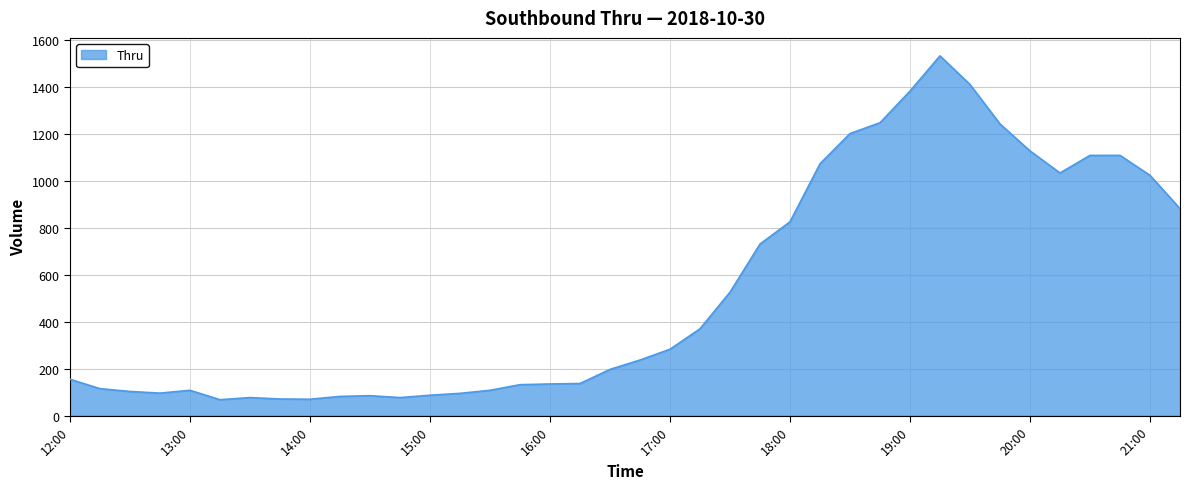

What is the smallest value displayed?

68